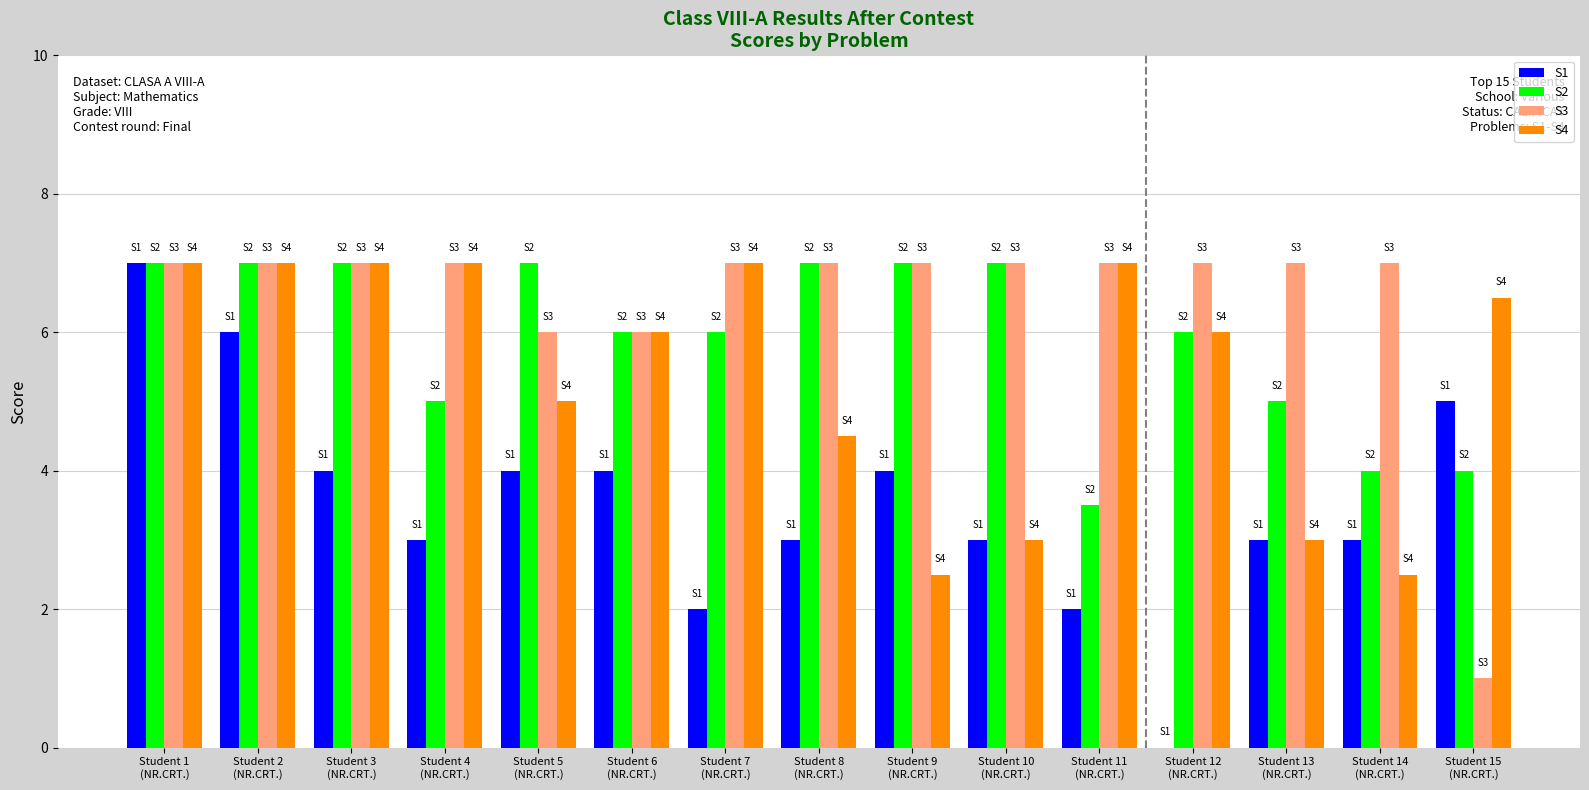

Which series changed the most between Student 7
(NR.CRT.) and Student 9
(NR.CRT.)?

S4